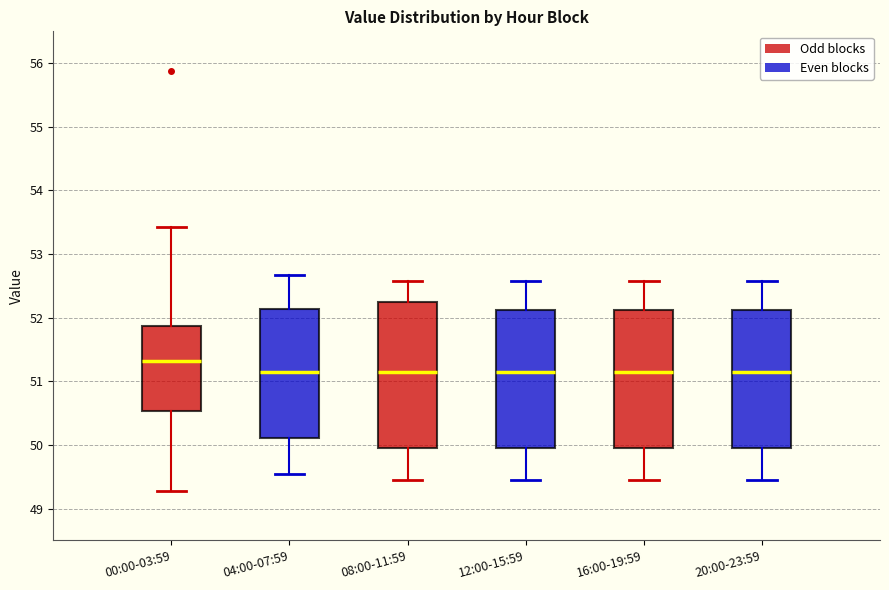

Reading left to right, transcribe this box plot: for each box, give where its median line is, the range the box spans, and where its two whiskers end, as read against the y-axis. The values are not printed on the chart, so give them approximately, as read against the axis.

00:00-03:59: median 51.3, box 50.5 to 51.9, whiskers 49.3 to 53.4
04:00-07:59: median 51.1, box 50.1 to 52.1, whiskers 49.6 to 52.7
08:00-11:59: median 51.2, box 50.0 to 52.3, whiskers 49.5 to 52.6
12:00-15:59: median 51.2, box 50.0 to 52.1, whiskers 49.5 to 52.6
16:00-19:59: median 51.2, box 50.0 to 52.1, whiskers 49.5 to 52.6
20:00-23:59: median 51.2, box 50.0 to 52.1, whiskers 49.5 to 52.6